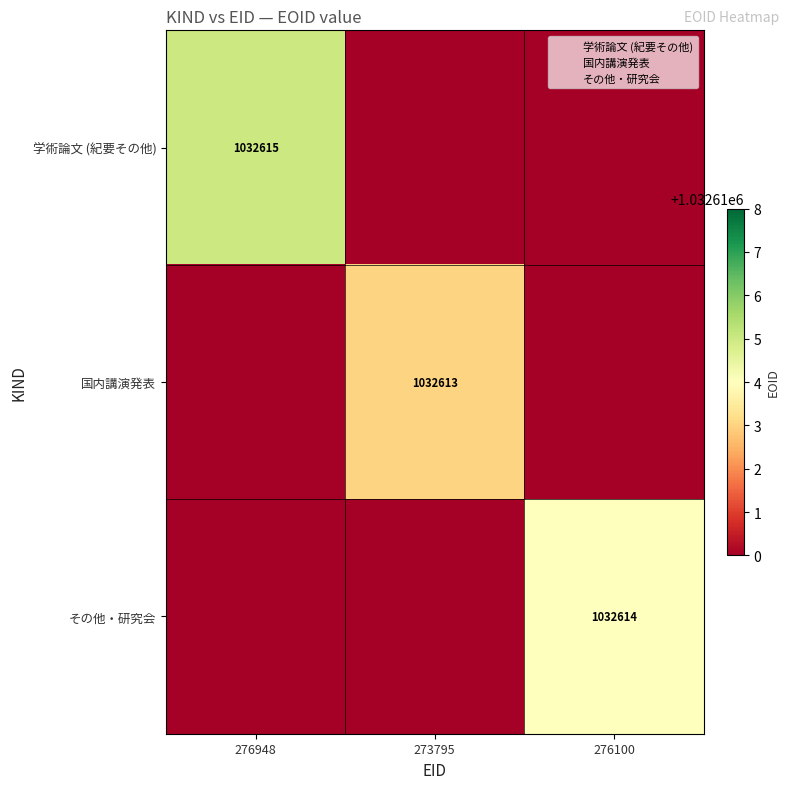

Which series has the largest total across all categories?

学術論文 (紀要その他)